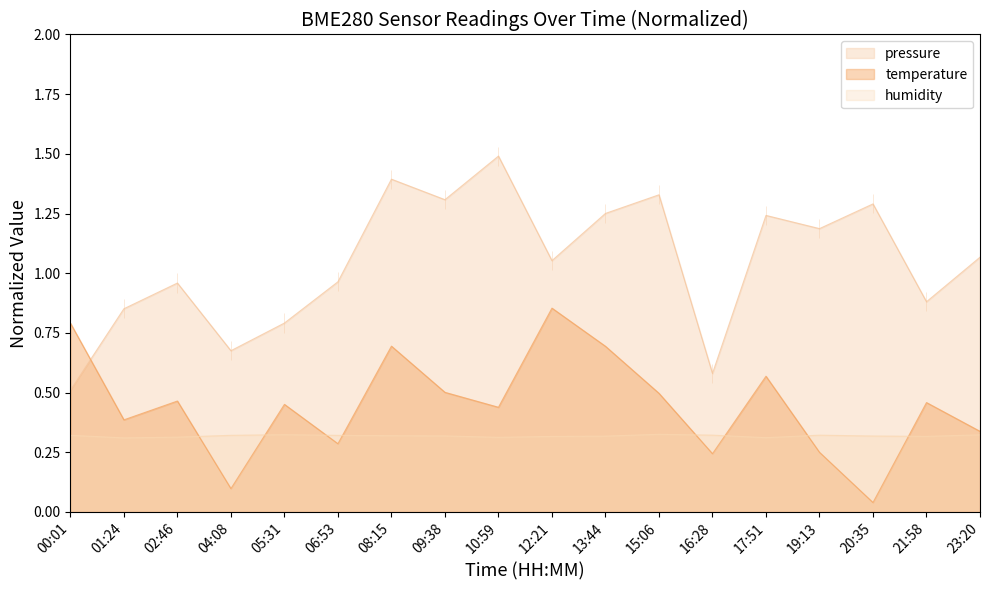

The value of pressure at 16:28 is 0.2. True or false?

False